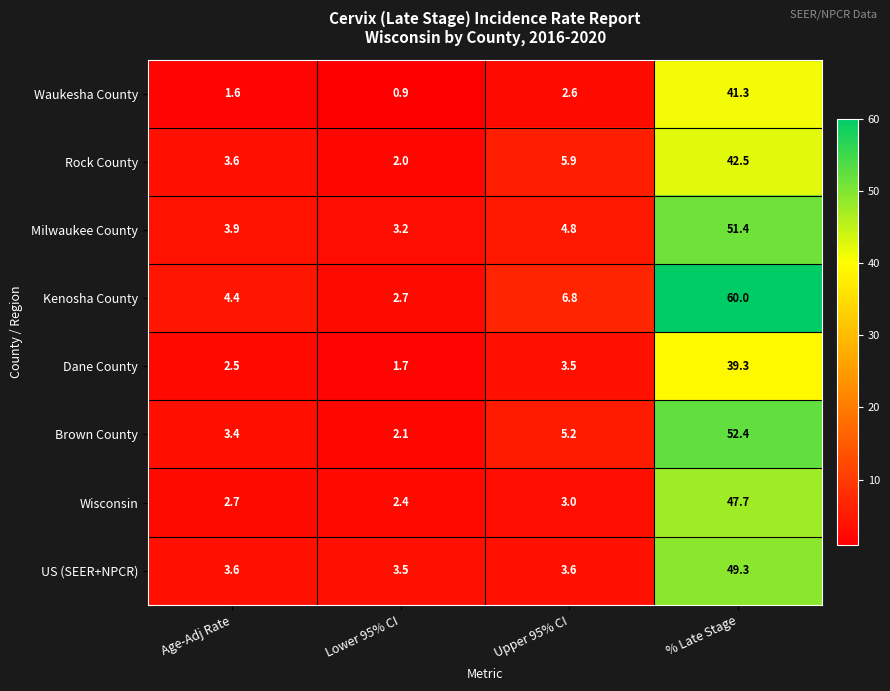

How many data points in Waukesha County are above 2?

2